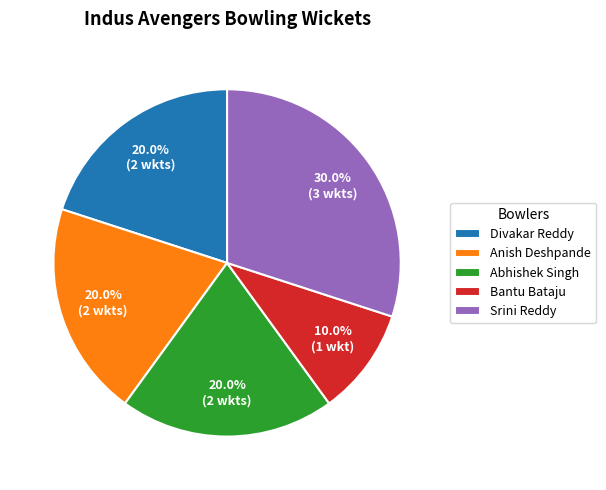

Which slice is the largest?

Srini Reddy